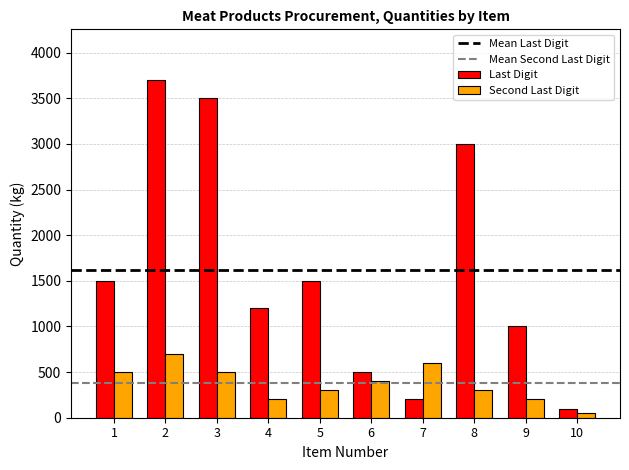

How many distinct data groups are displayed?

2